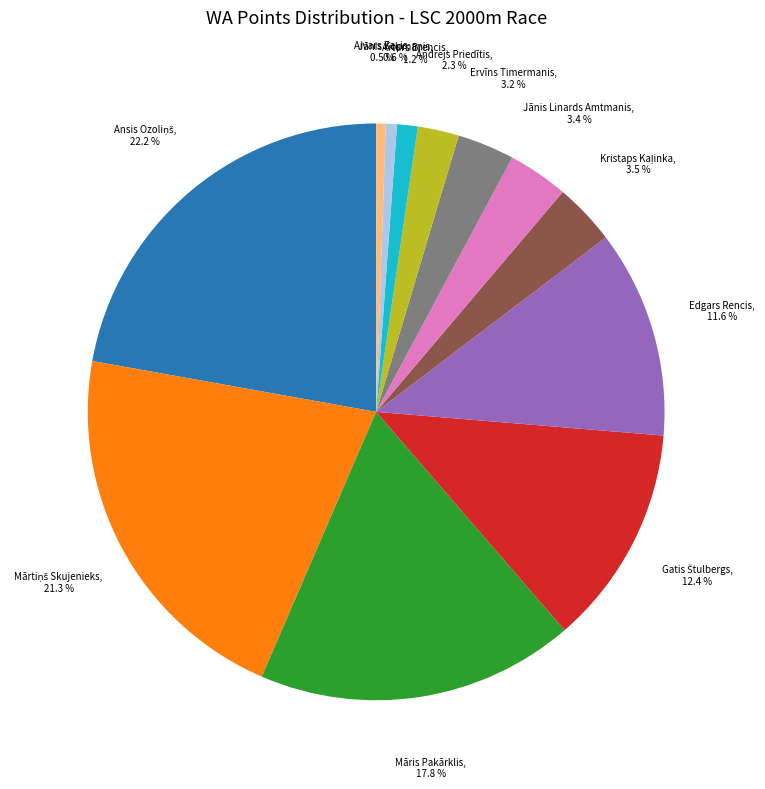

Is there a majority slice in this chart?

No